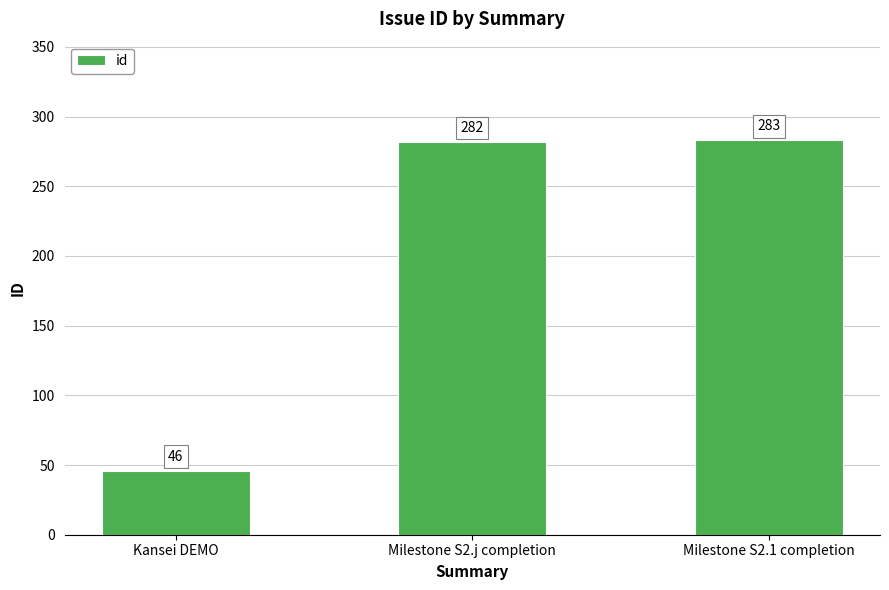

What position from the right is Milestone S2.j completion?

2